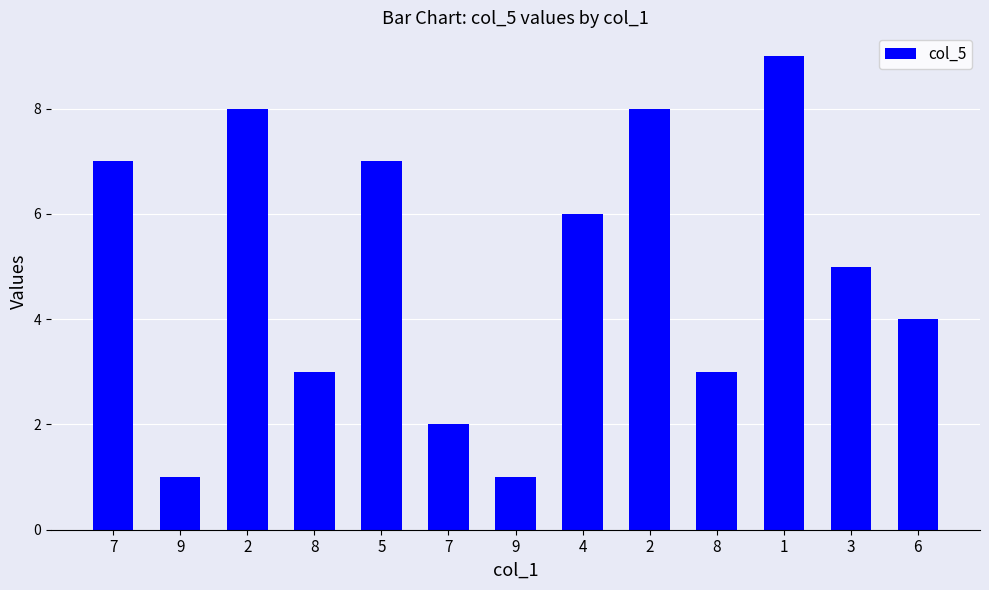

What is the change in value from 9 to 3?

+4